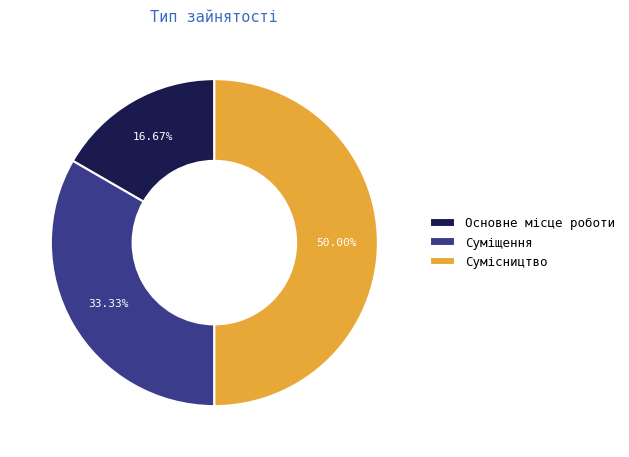

Which has a higher value, Сумісництво or Суміщення?

Сумісництво